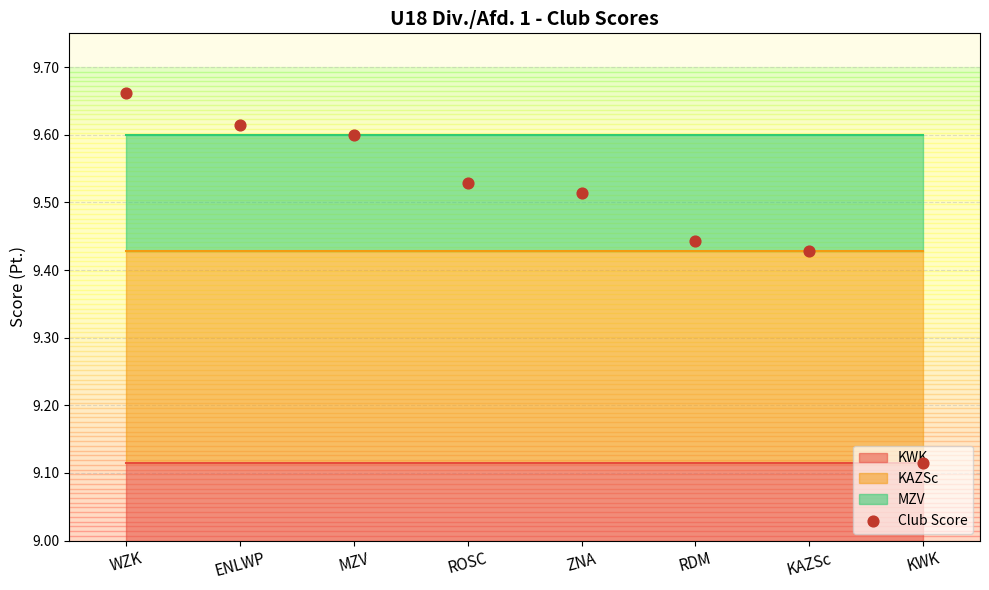

What is the ratio of the value at KAZSc to the value at ZNA?

1.0